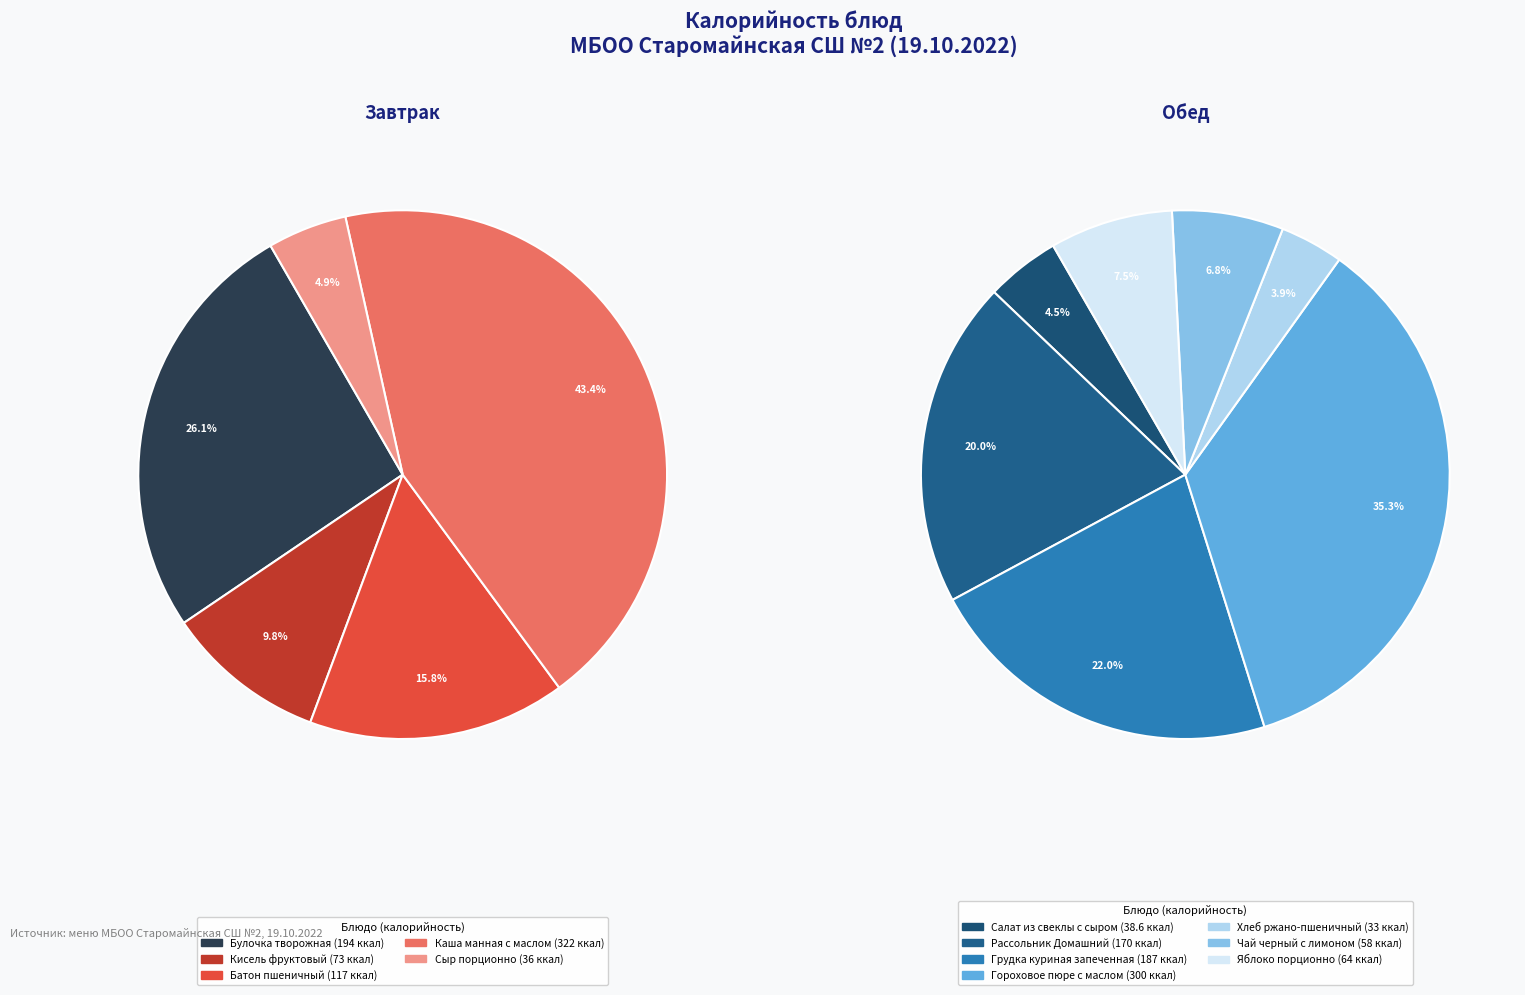

Count the number of slices in the pie.

12